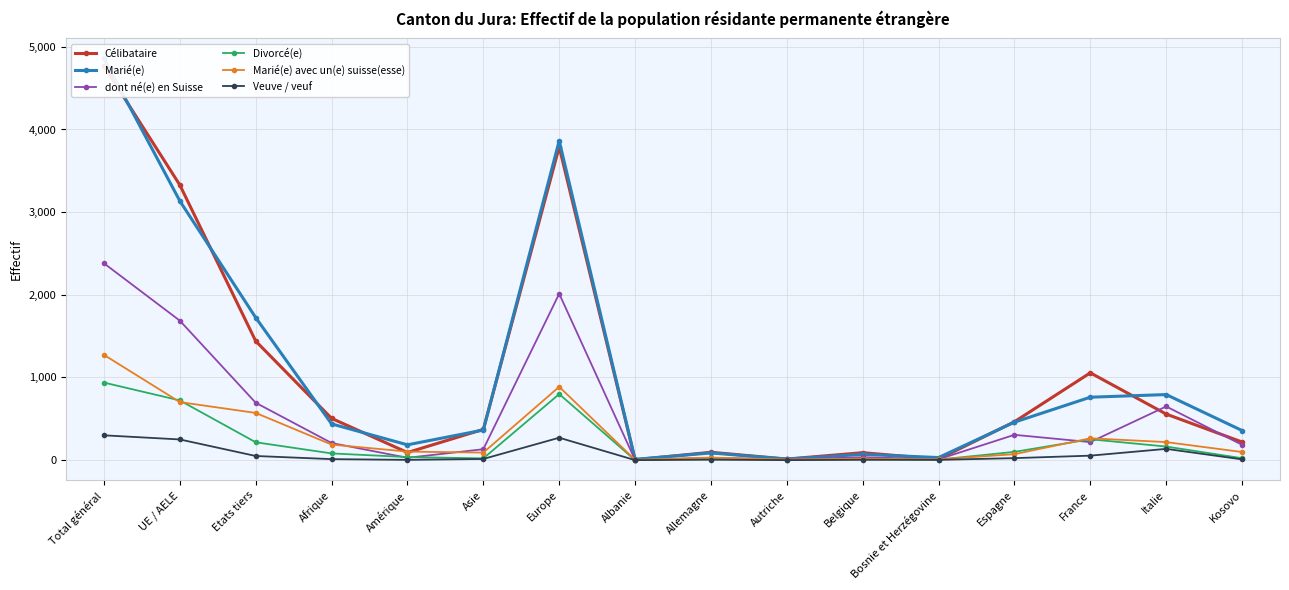

How many interior local valleys does the Veuve / veuf series have?

4